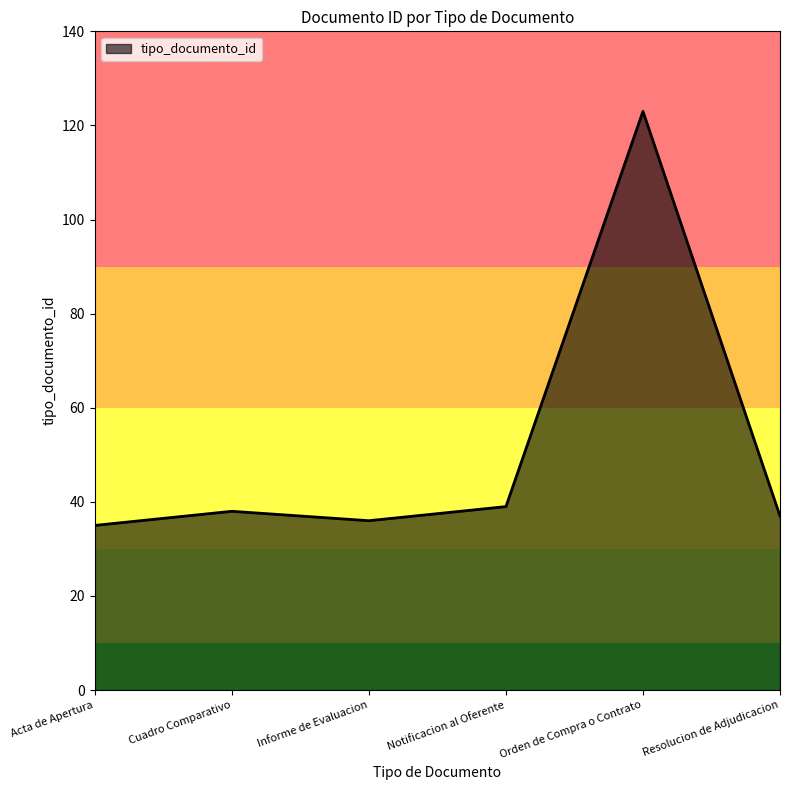

Where is the first local minimum?

Informe de Evaluacion